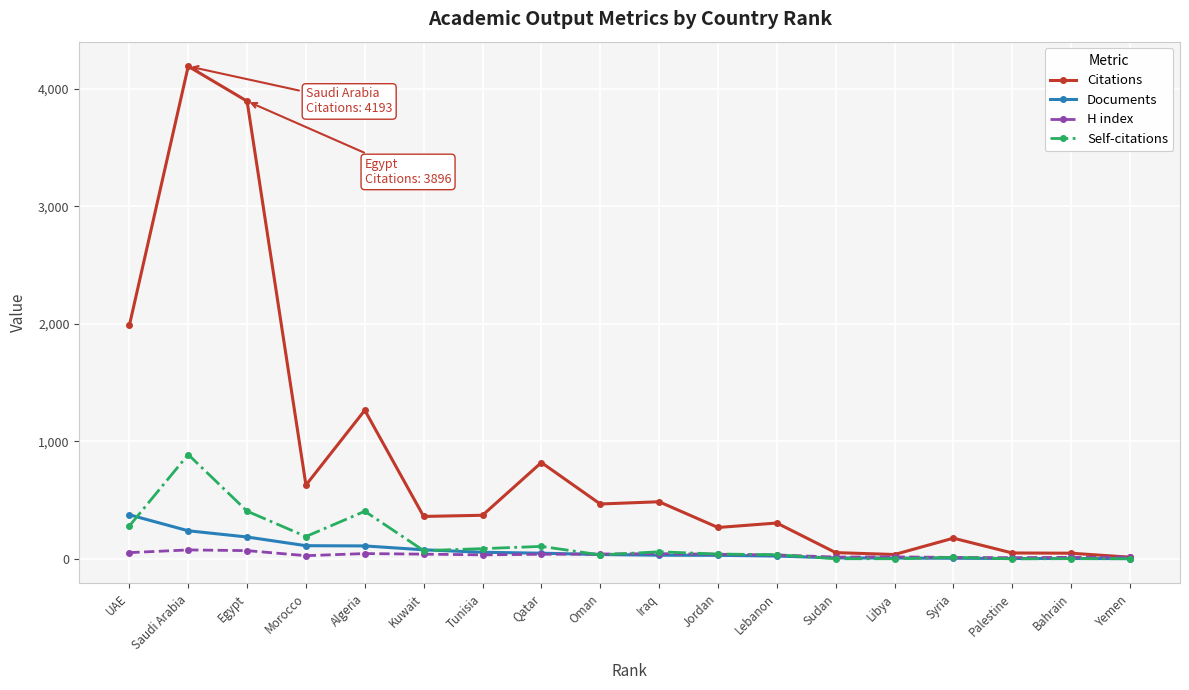

True or false: Citations has a value of 396 at Qatar.

False